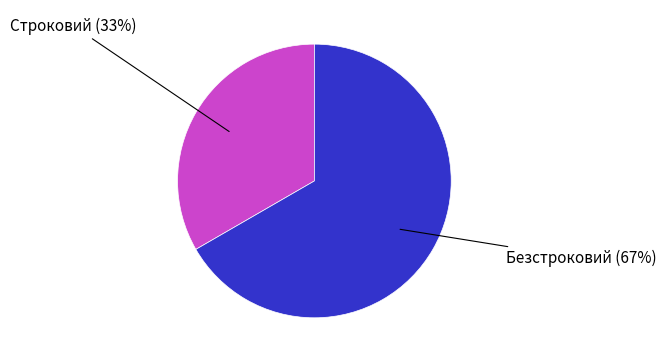

To the nearest percent, what is the average slice percentage?

50%